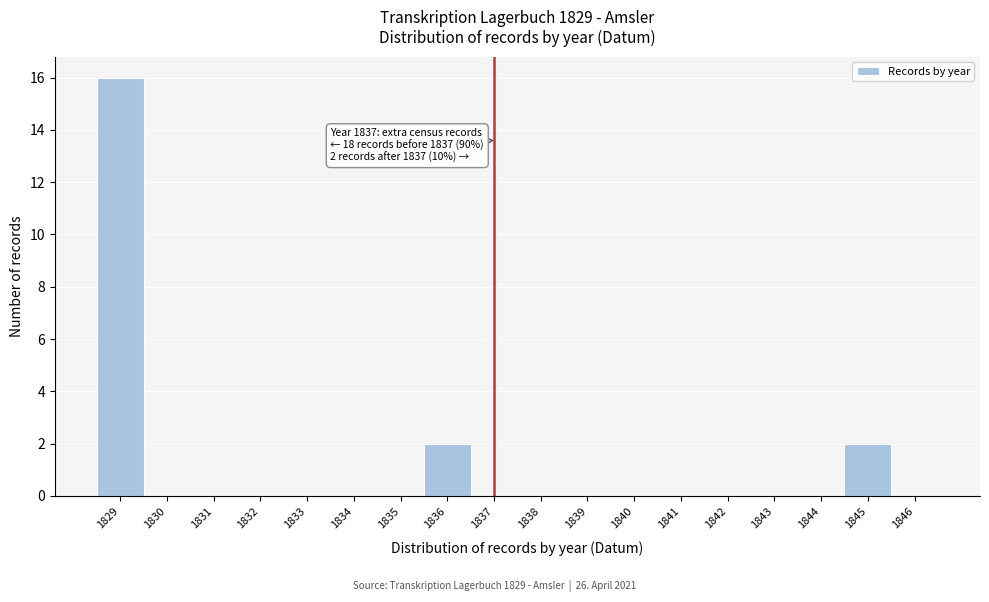

Which range on the x-axis has the tallest bar?

1828.5 to 1829.5